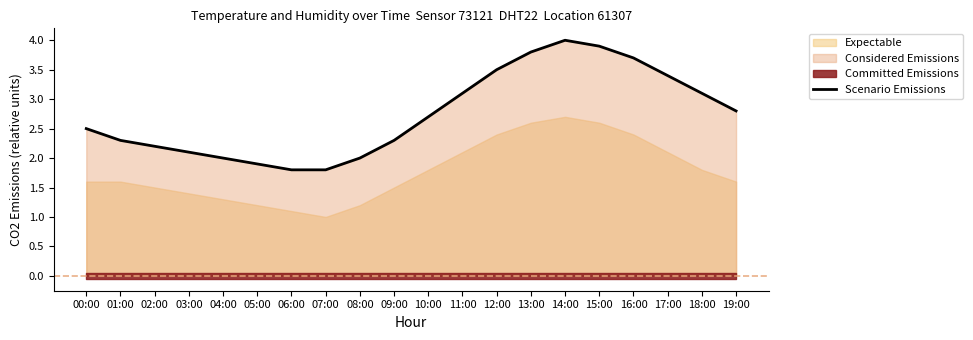

What is the label of the 2nd point from the left?

01:00